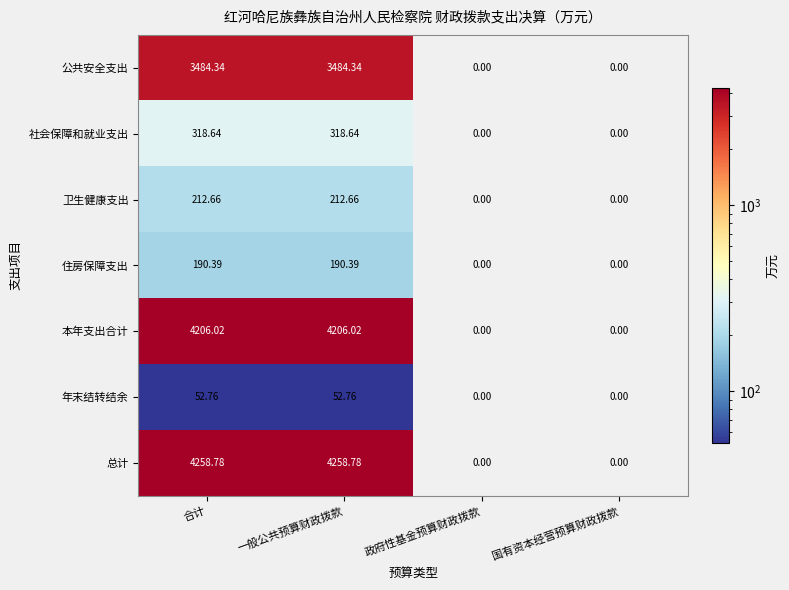

Where does the 总计 series first go above 4258?

合计